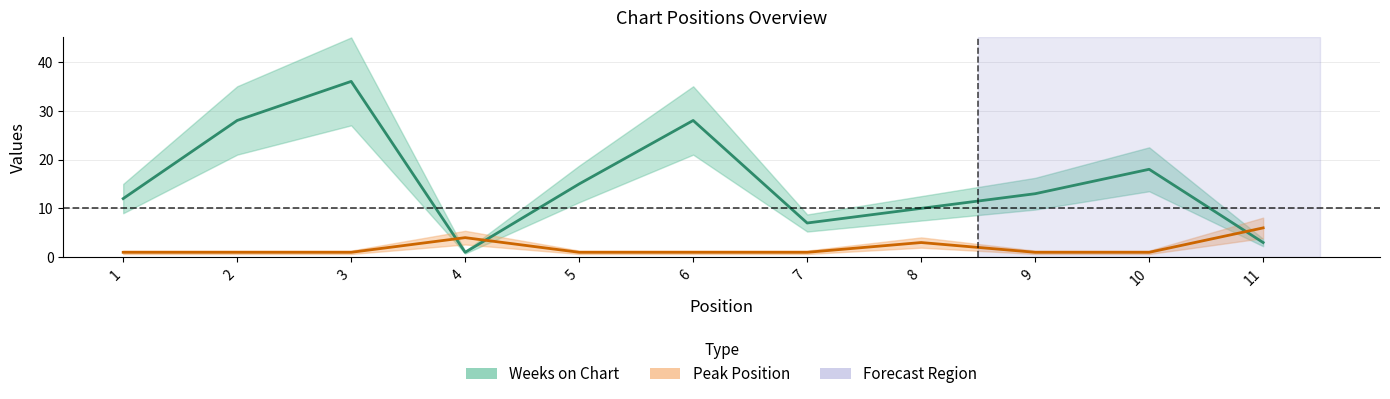

Which series has the largest total across all categories?

Weeks on Chart